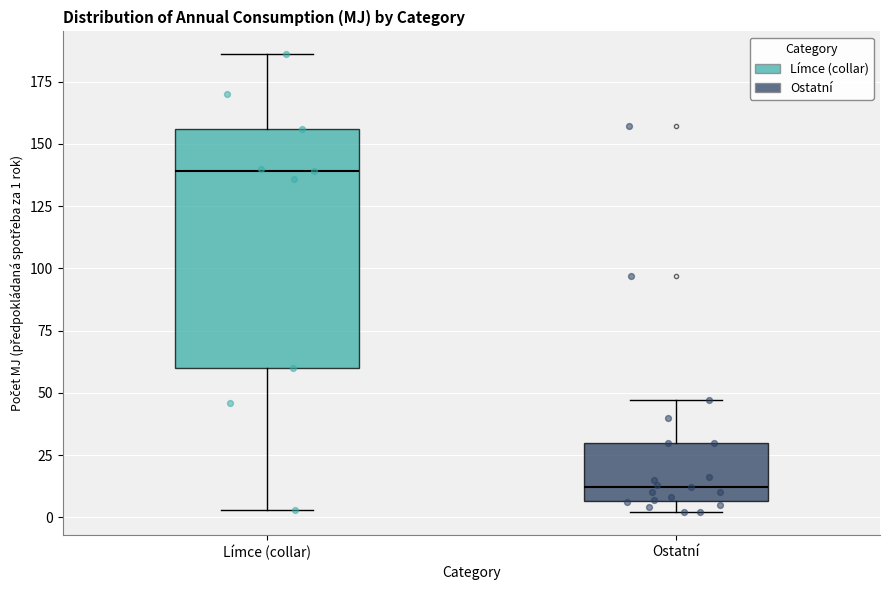

Where does the lower whisker of the box for Límce (collar) end on the y-axis? The values are not printed on the chart, so give them approximately, as read against the axis.

5